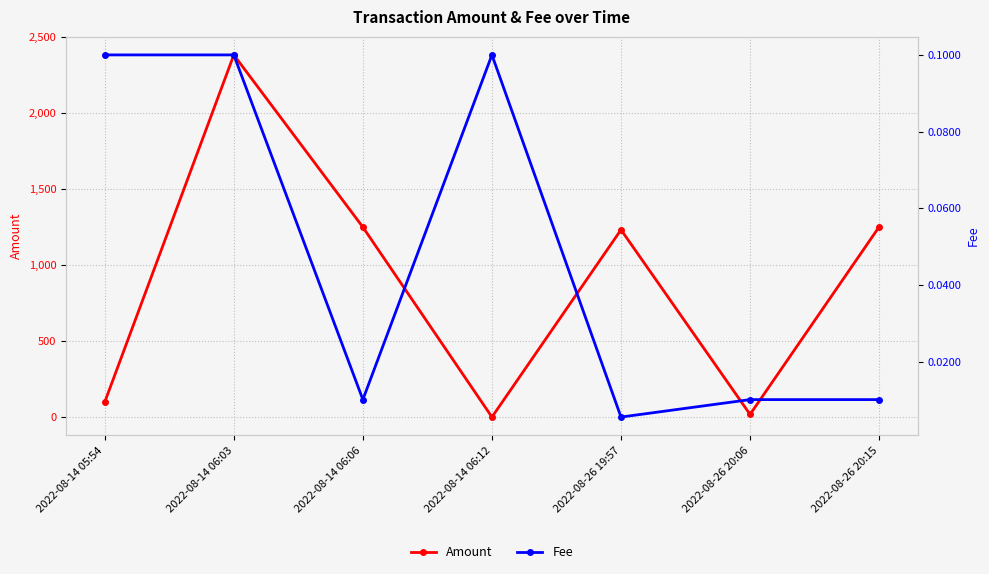

At which label does Amount first exceed 1232?

2022-08-14 06:03